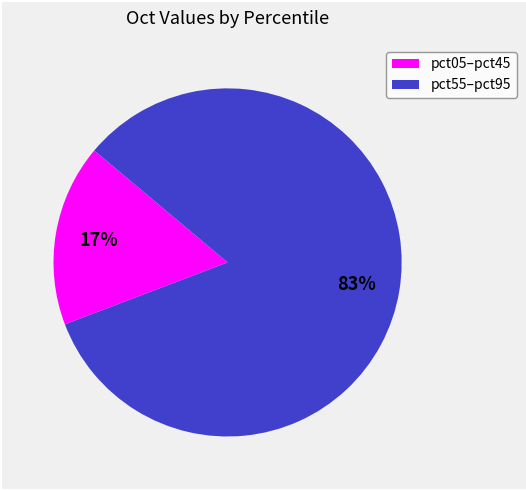

How many slices are in this pie chart?

2